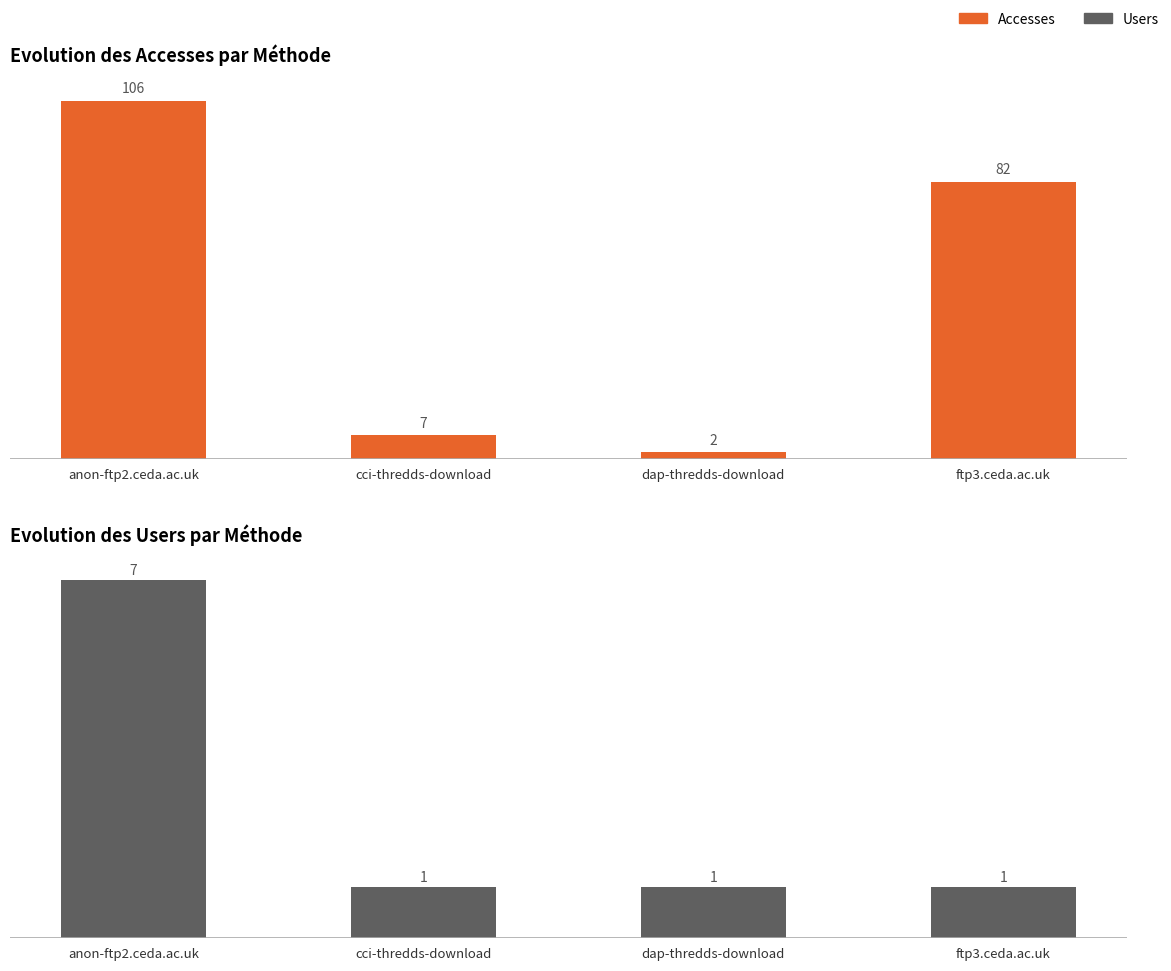

List the series in order of their peak value, lowest first.

Users, Accesses